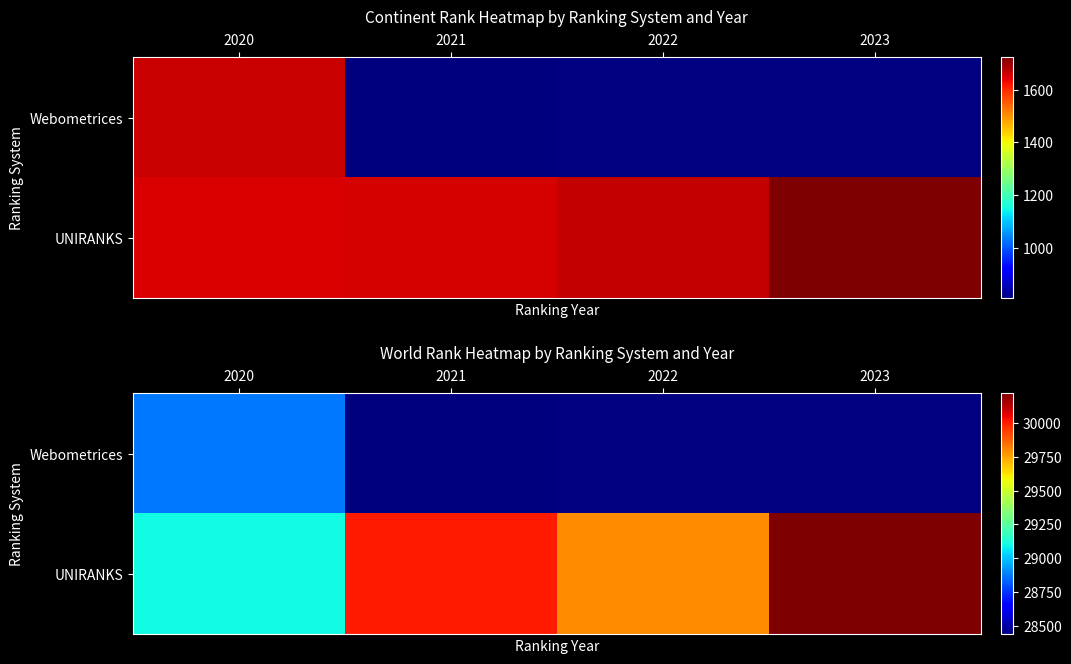

Between 2022 and 2023, which series saw the biggest shift?

UNIRANKS